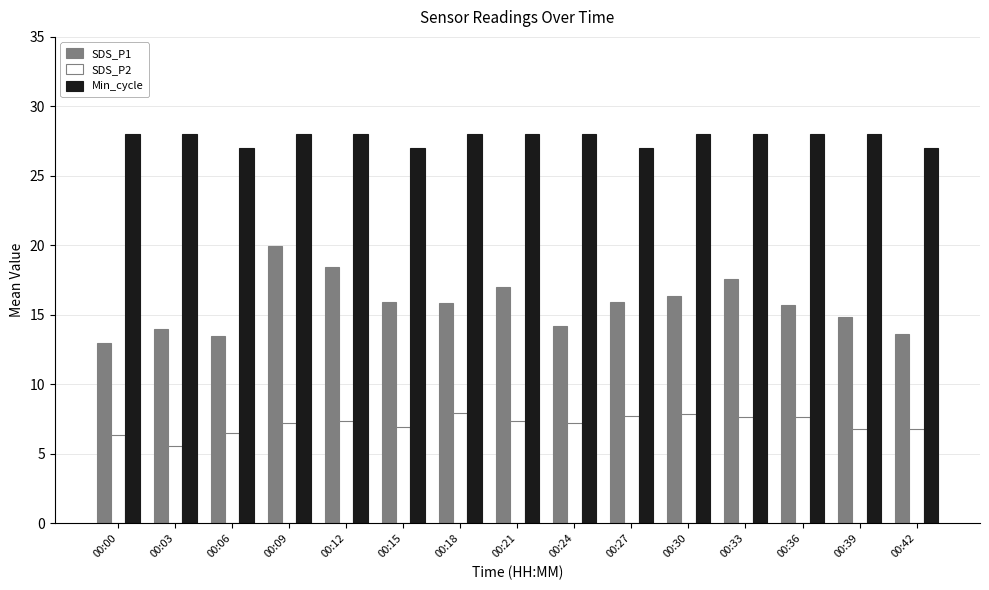

Count the number of categories in the chart.

15